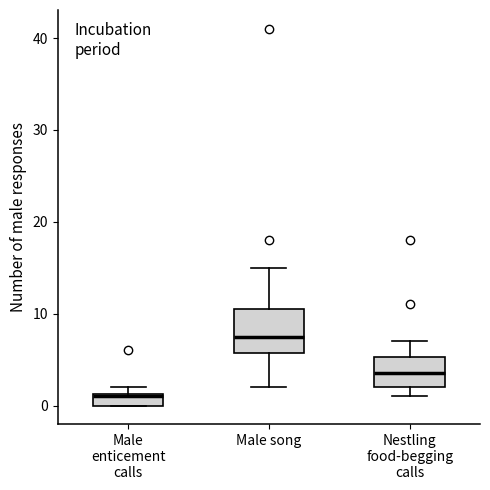

Which box is the tallest, from its lower edge to its upper edge?

Male song